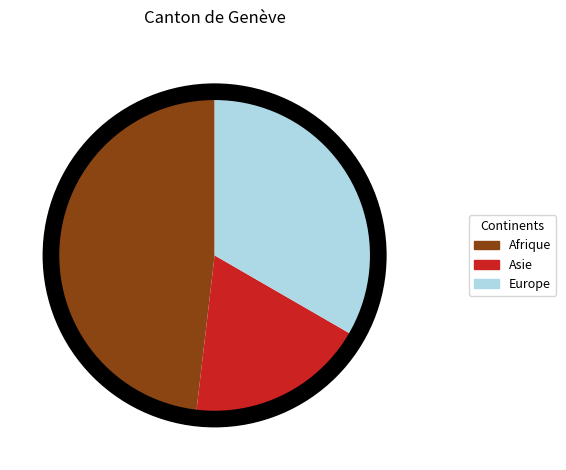

The Afrique slice represents 56% of the pie. True or false?

False